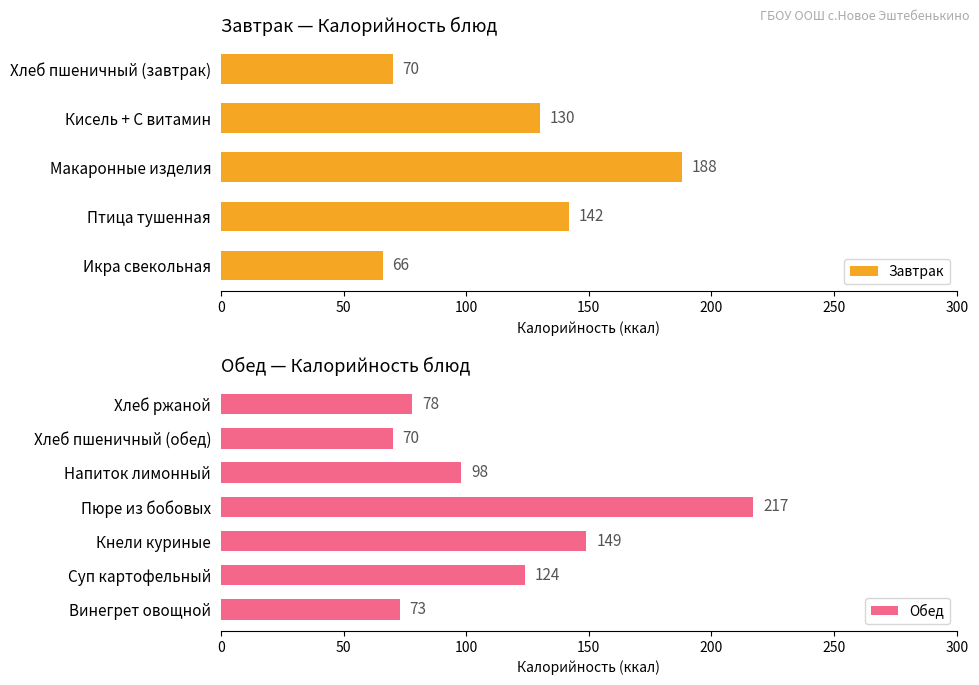

How many bars are there in total?

12